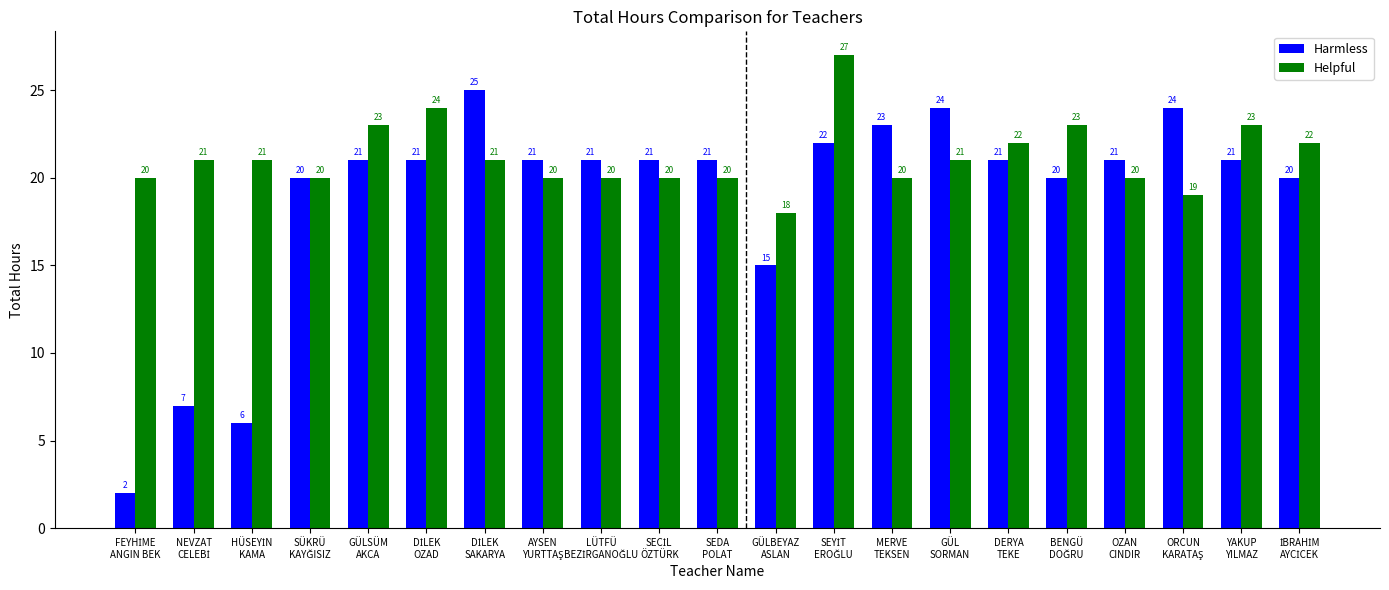

At how many categories does at least one series exceed 8?

21